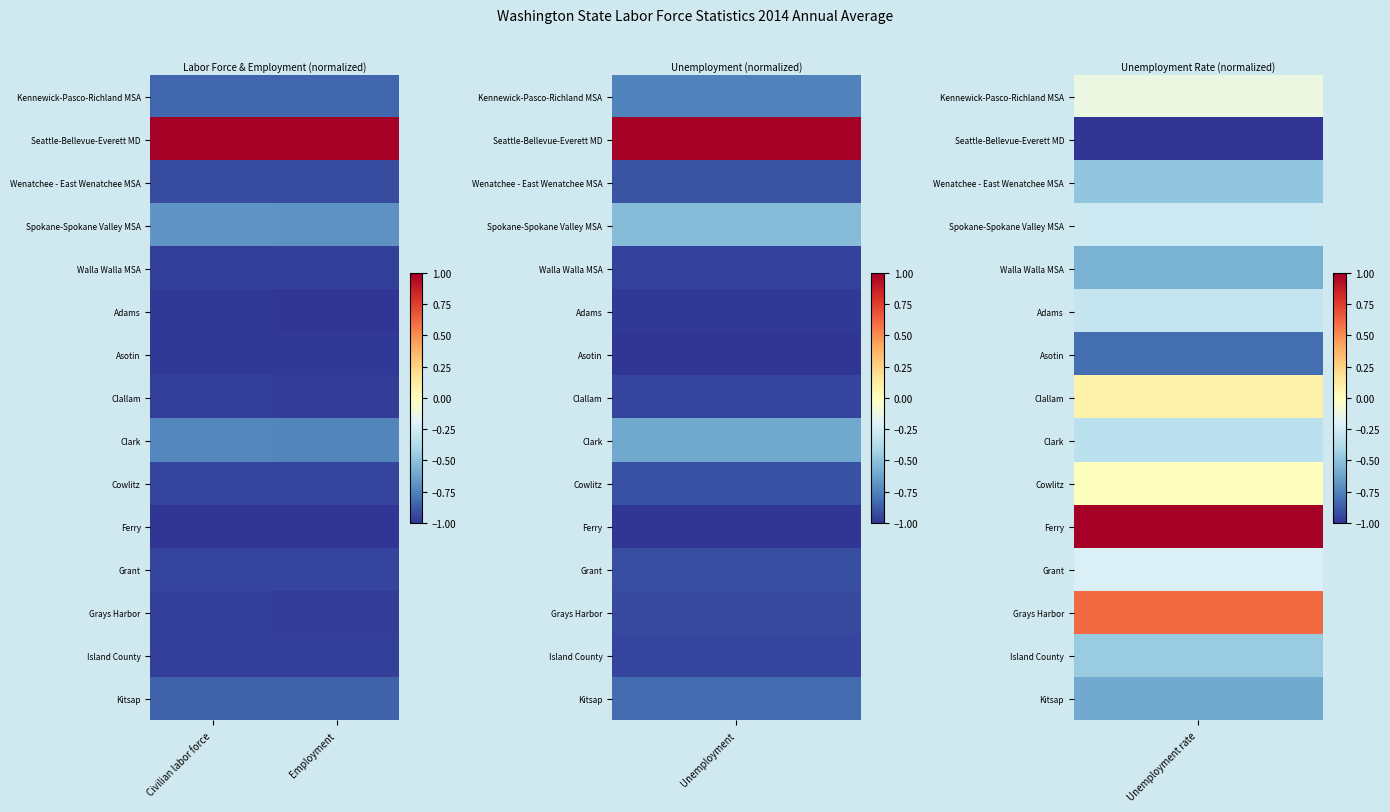

Which category has the lowest value across all series?

Civilian labor force